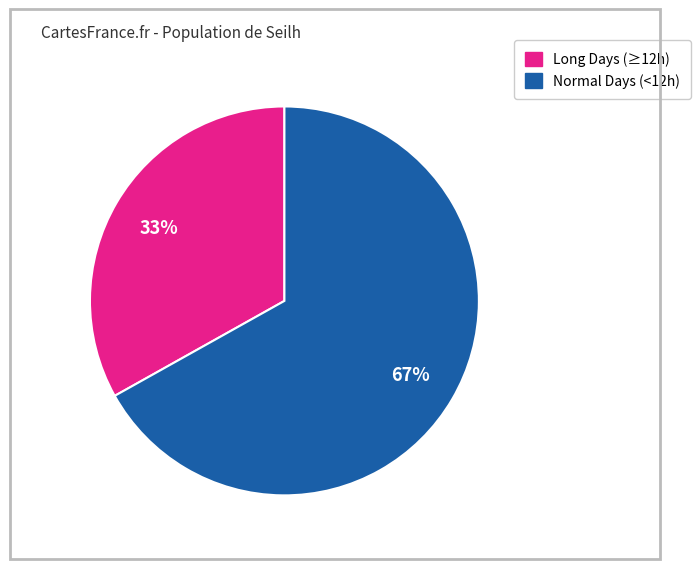

Is there a majority slice in this chart?

Yes